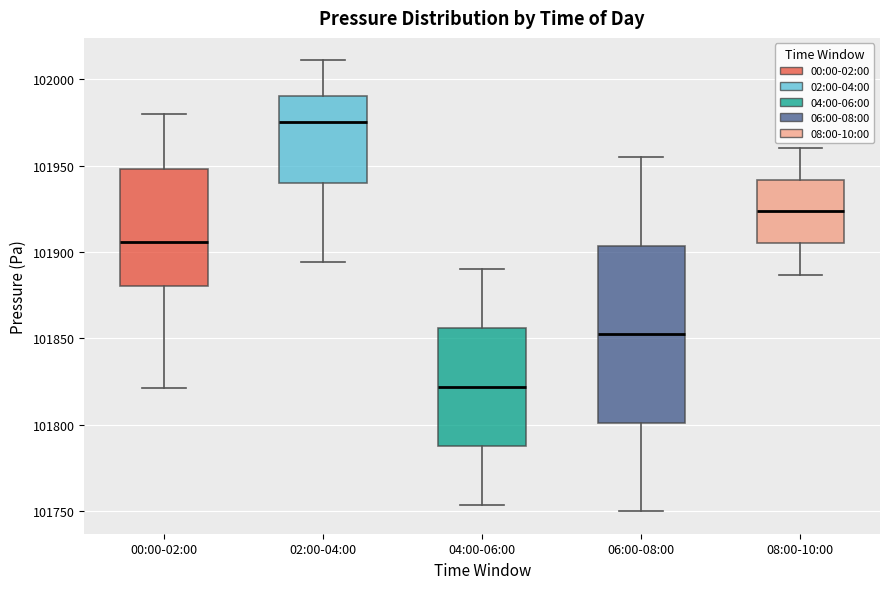

Reading left to right, read every box against the y-axis: the position of its median line, the range the box covers, and the ends of its whiskers. The values are not printed on the chart, so give them approximately, as read against the axis.

00:00-02:00: median 101905, box 101880 to 101950, whiskers 101820 to 101980
02:00-04:00: median 101975, box 101940 to 101990, whiskers 101895 to 102010
04:00-06:00: median 101820, box 101790 to 101855, whiskers 101755 to 101890
06:00-08:00: median 101850, box 101800 to 101905, whiskers 101750 to 101955
08:00-10:00: median 101925, box 101905 to 101940, whiskers 101885 to 101960